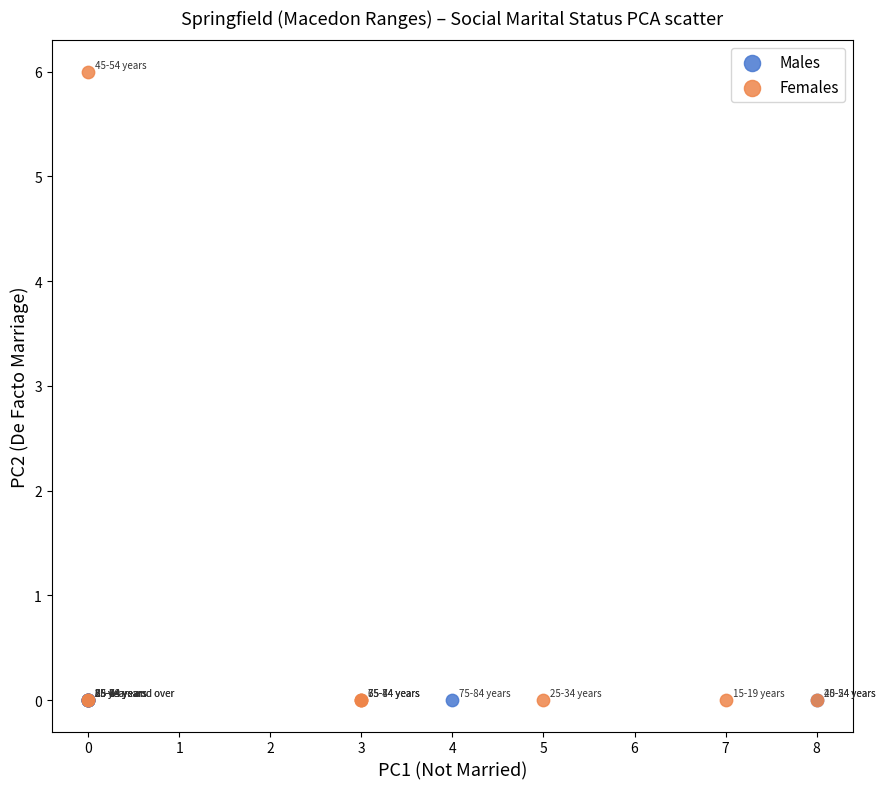

Which series reaches the maximum Y coordinate?

Females